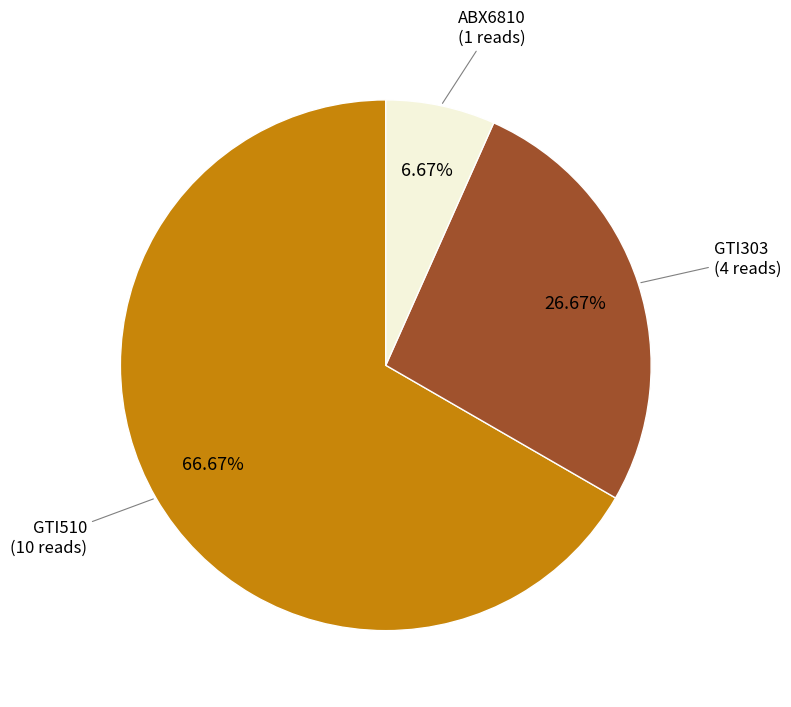

Rank the categories by value from lowest to highest.

ABX6810, GTI303, GTI510